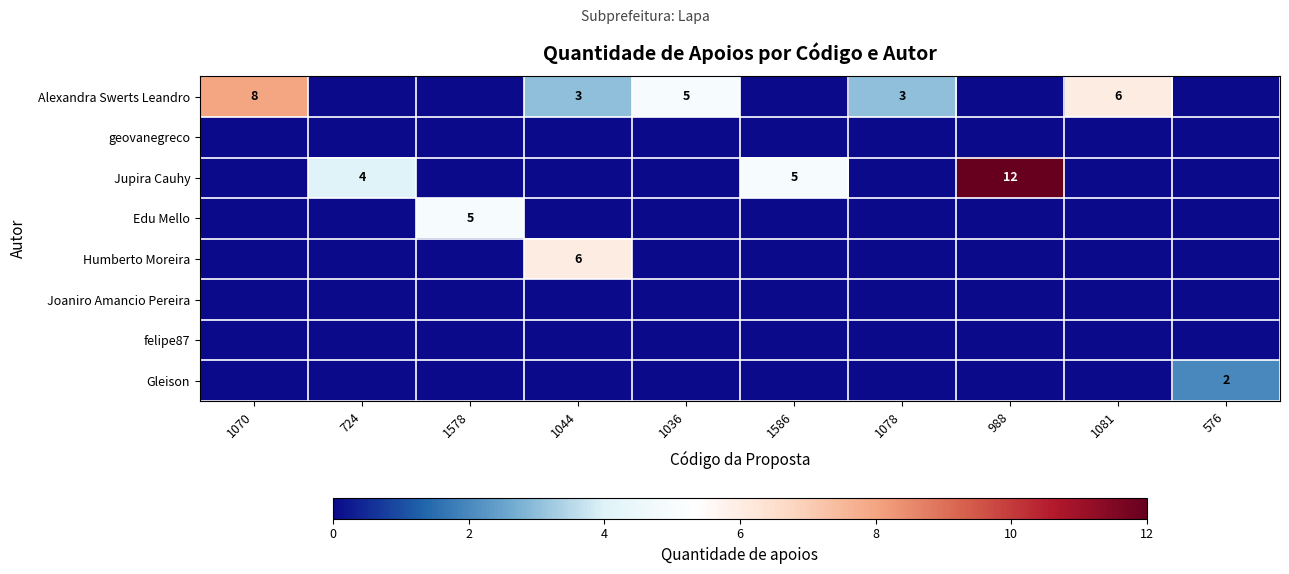

The Humberto Moreira series shows 2 at 1044. True or false?

False